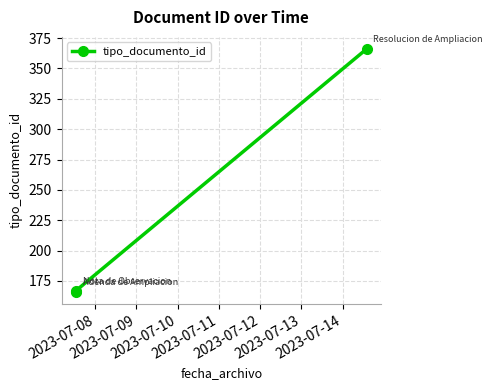

What is the value of the 3rd point from the left?

366